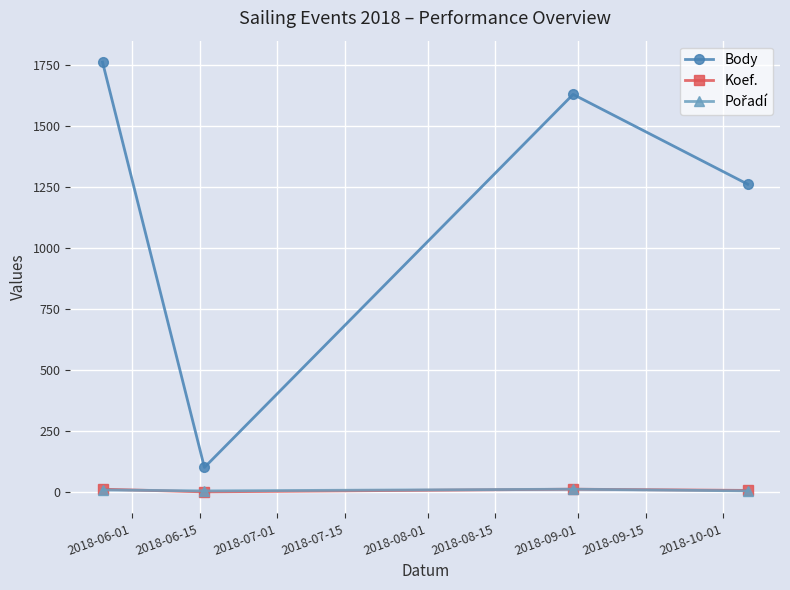

Which series has the largest range (max minus min)?

Body